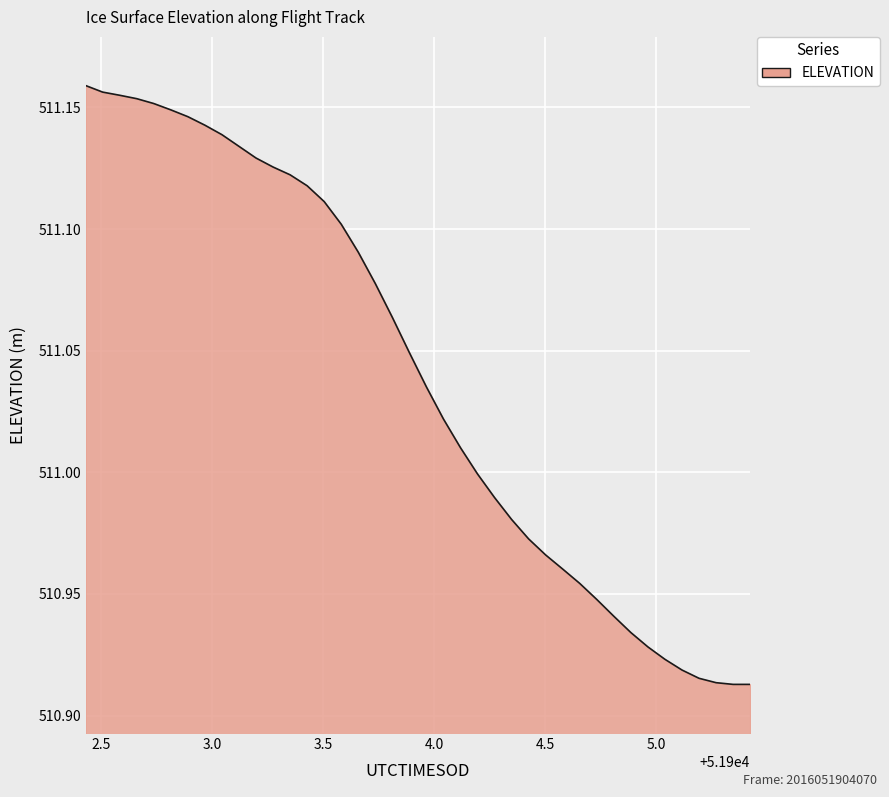

How many lines are shown in the chart?

1